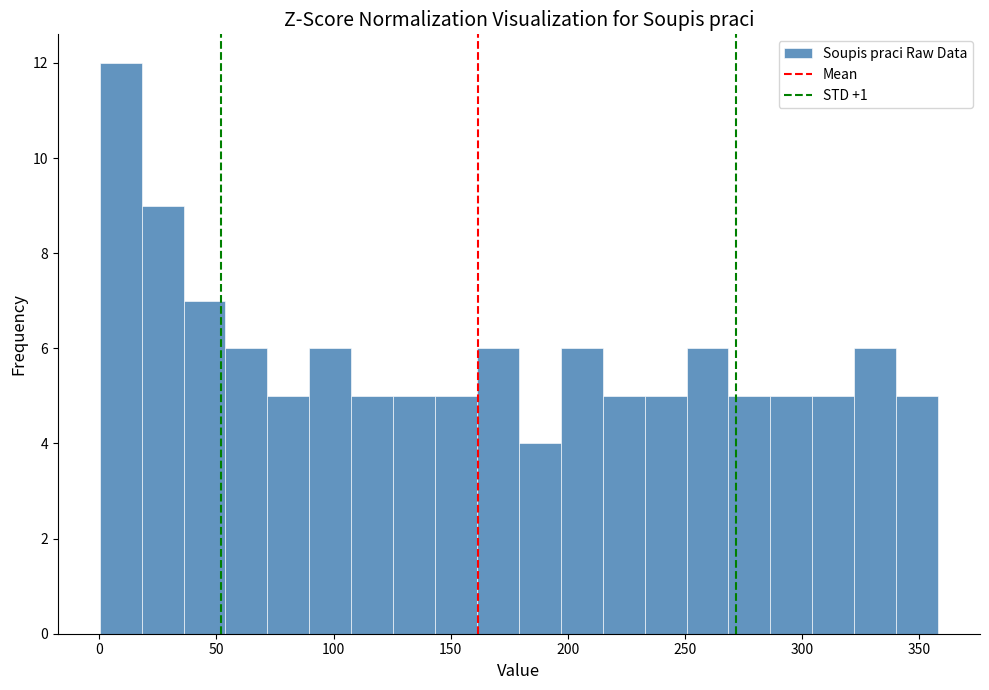

Around what value on the x-axis is the tallest bar? Give the approximate position of its centre, as read against the axis.

10